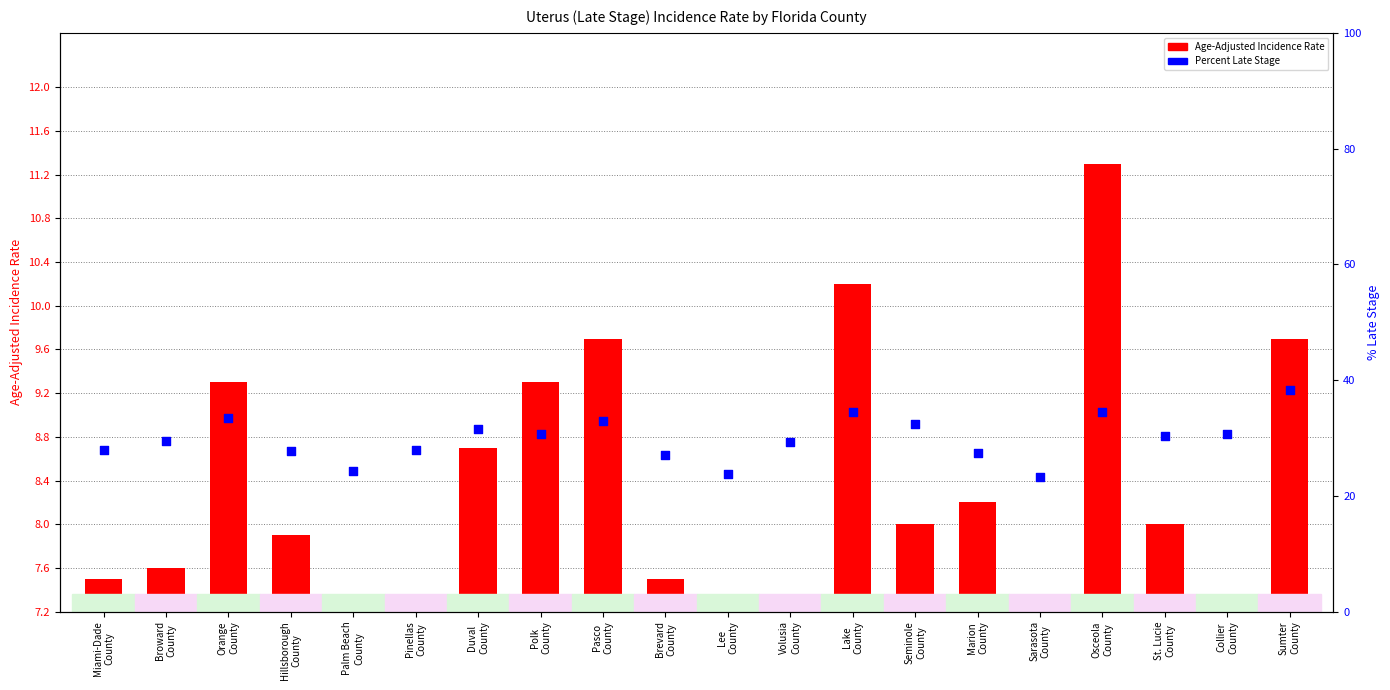

Which series reaches the maximum Y coordinate?

Percent of Cases with Late Stage